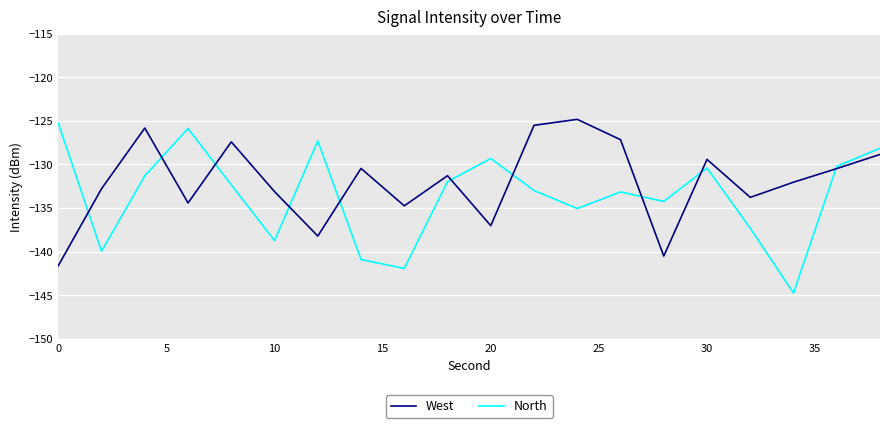

What is the smallest value displayed?

-144.7